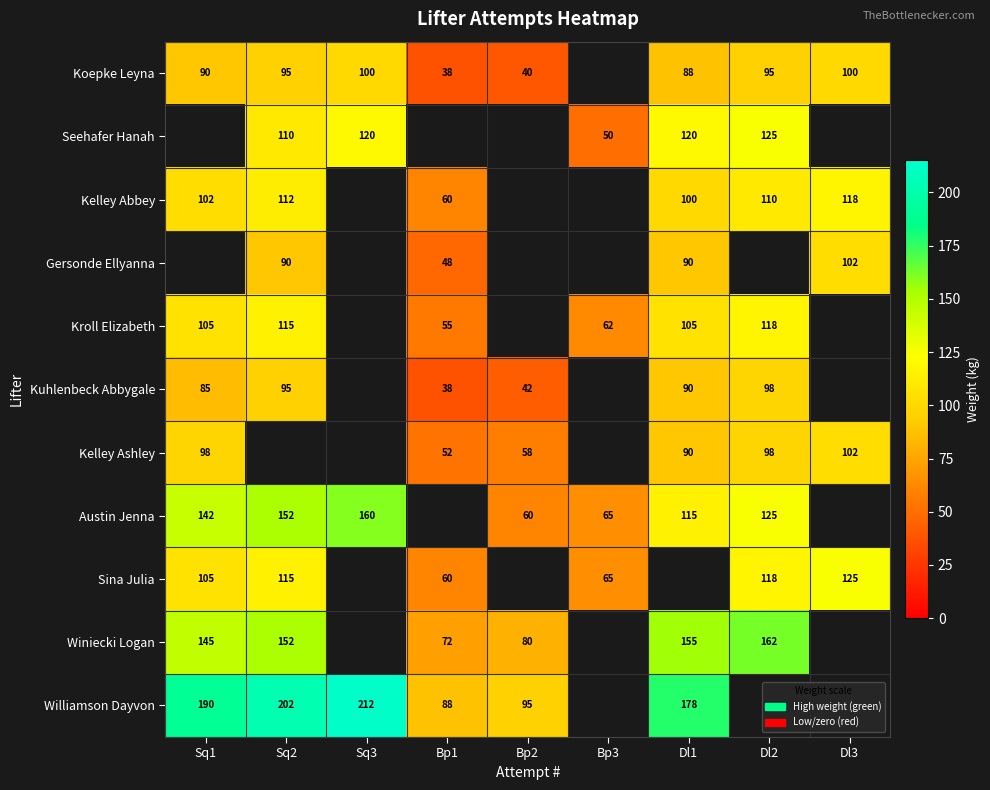

Is the value of Seehafer Hanah at Sq2 greater than the value of Kroll Elizabeth at Dl1?

Yes